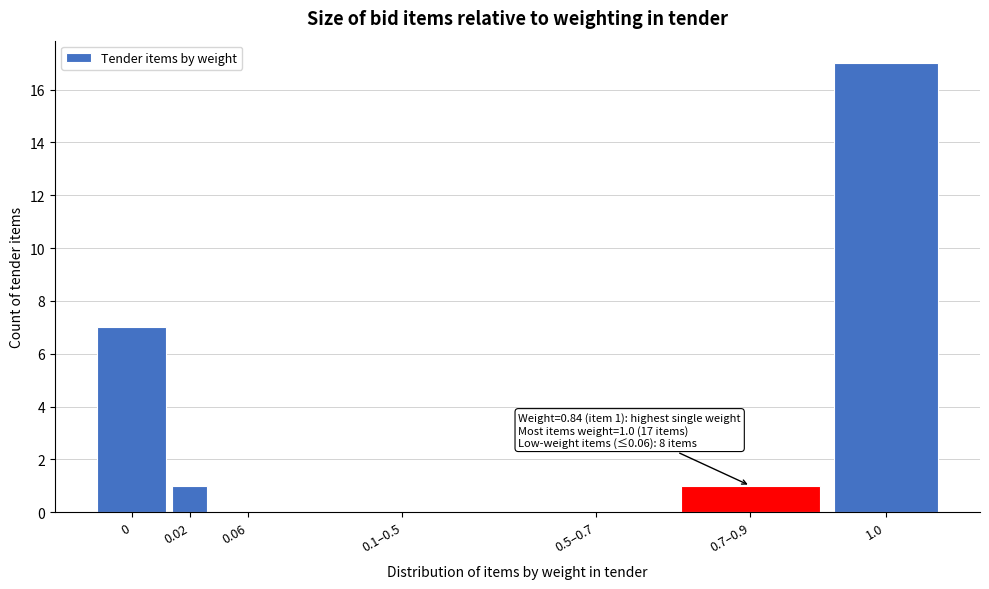

Reading left to right, list all the values displayed in this chart.

0=7	0.02=1	0.06=0	0.1–0.5=0	0.5–0.7=0	0.7–0.9=1	1.0=17